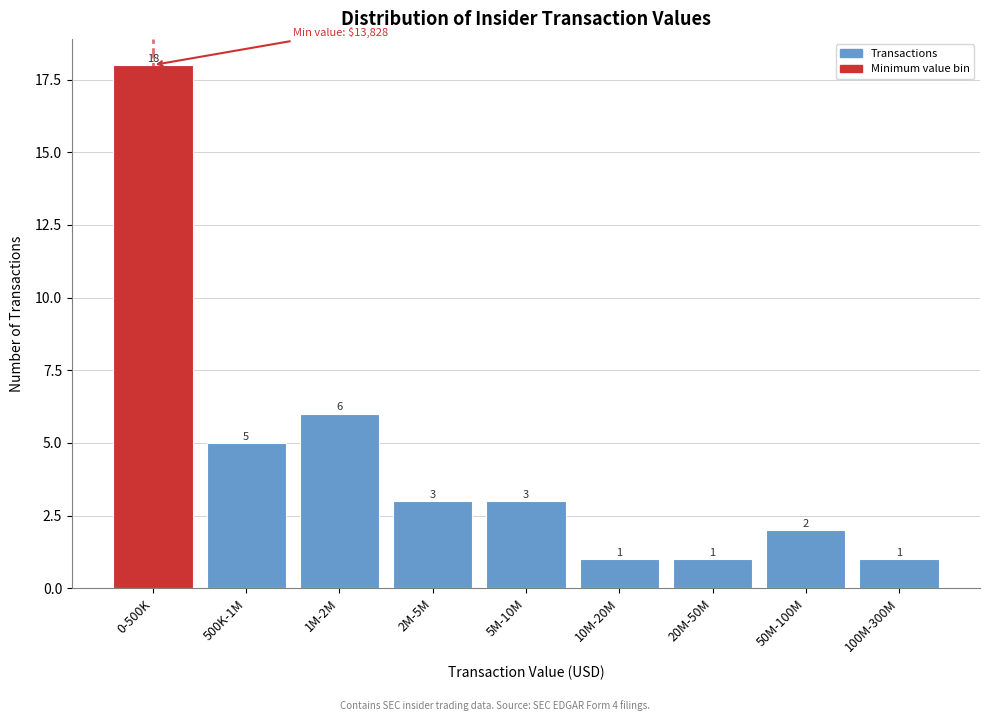

Reading left to right, transcribe all the data shown in this chart.

18	5	6	3	3	1	1	2	1